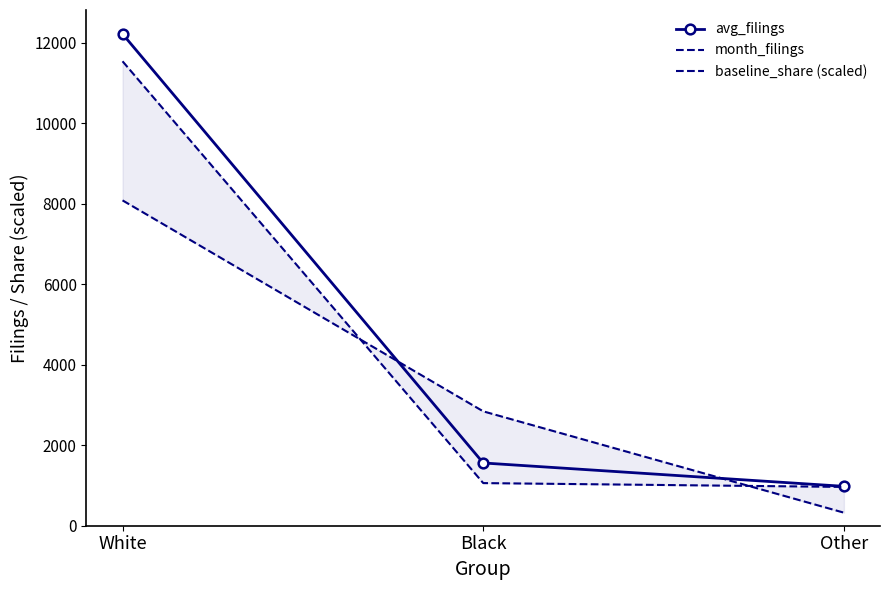

What is the greatest value displayed?

12216.2